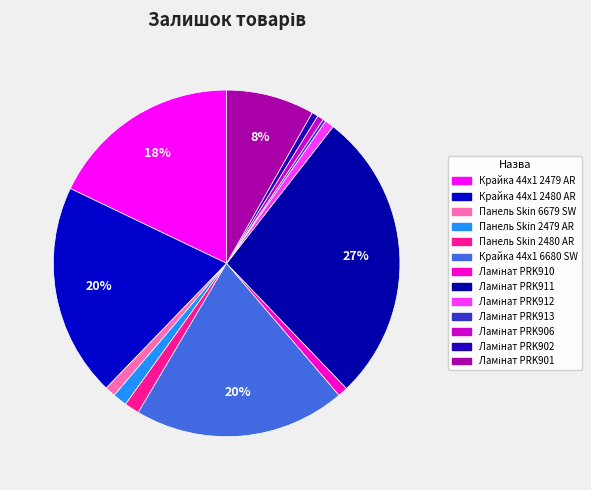

How many slices are in this pie chart?

13